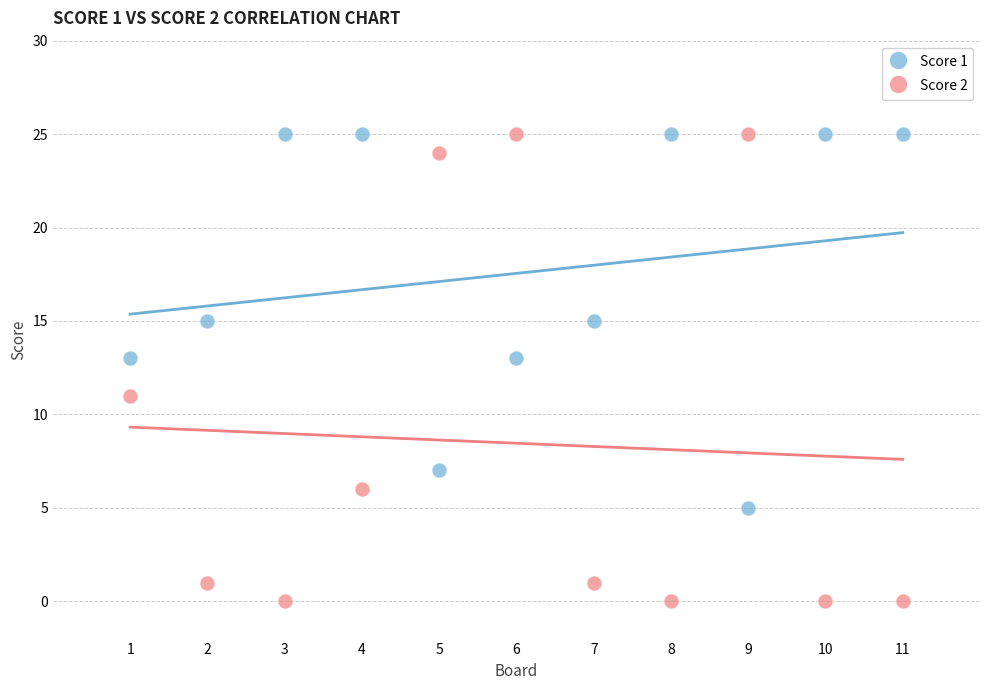

Which series has the largest Y range (max minus min)?

Score 2